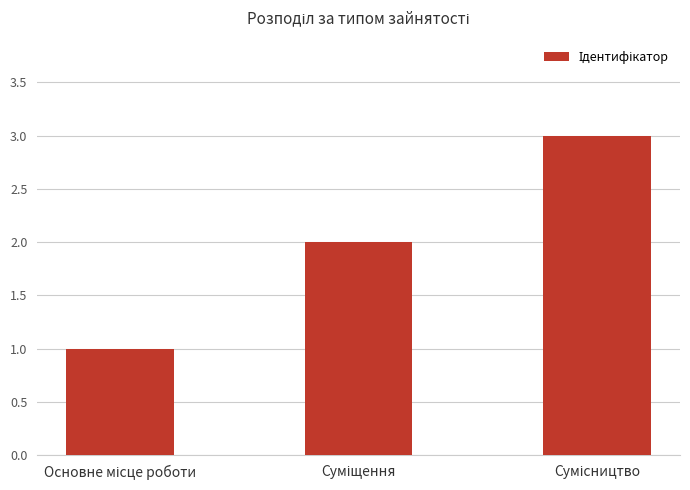

What is the value of the 1st bar from the left?

1